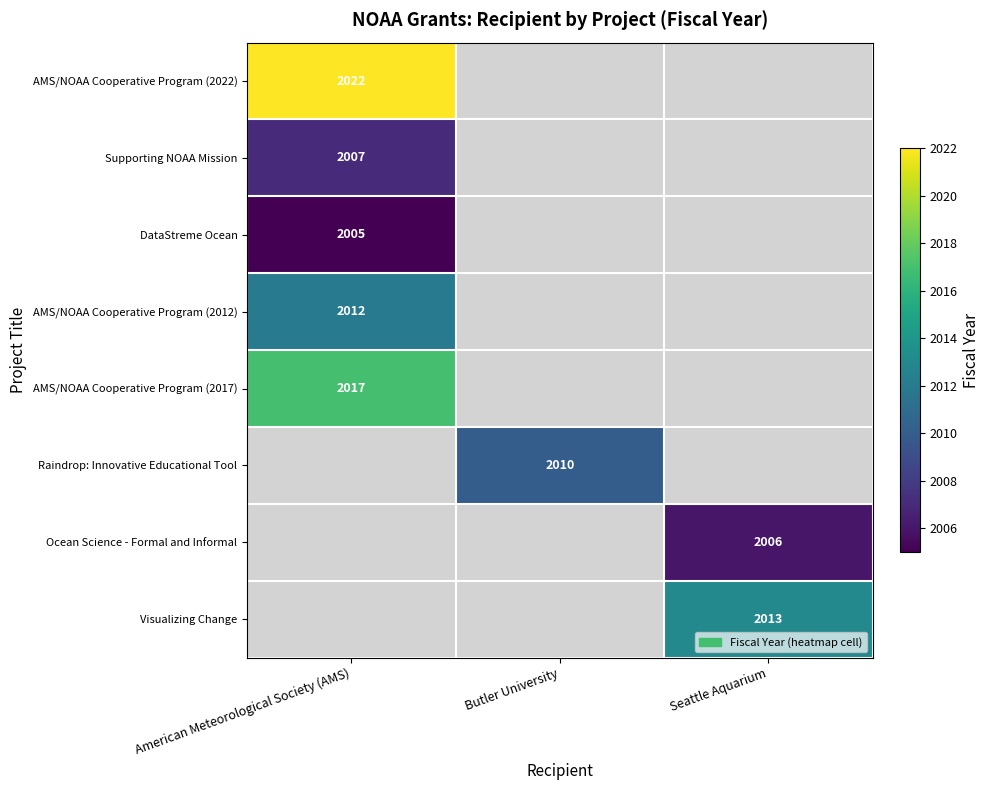

What is the greatest value displayed?

2022.0